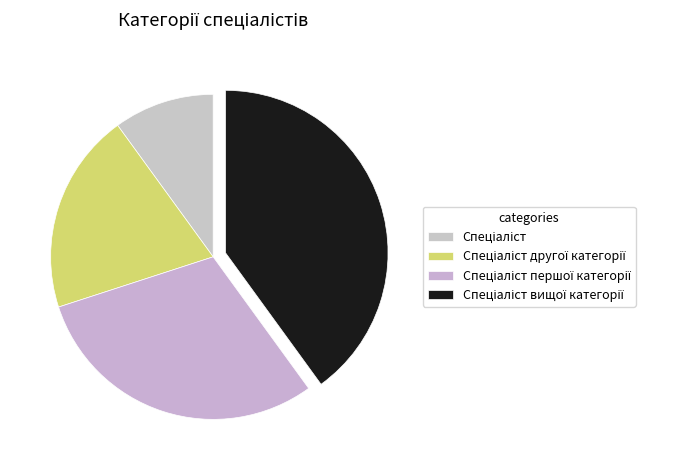

How much of the chart is everything except Спеціаліст вищої категорії?

60.0%